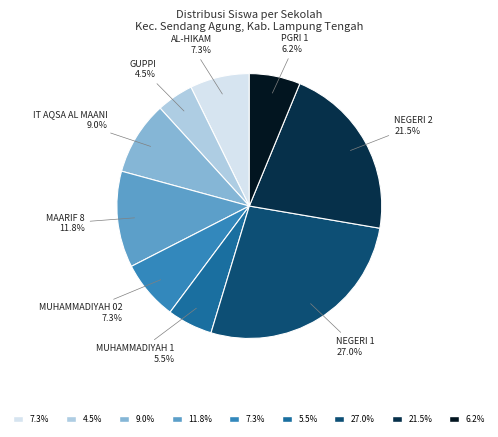

Count the number of slices in the pie.

9